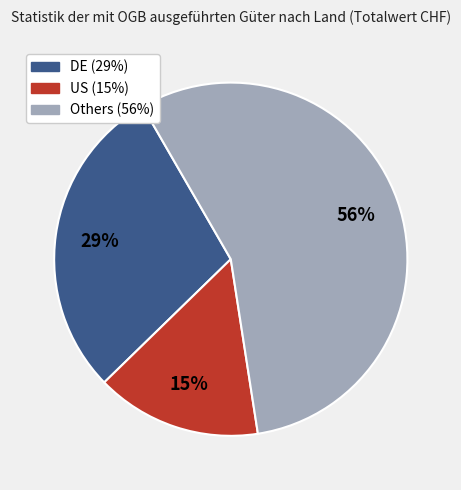

How many slices are in this pie chart?

3